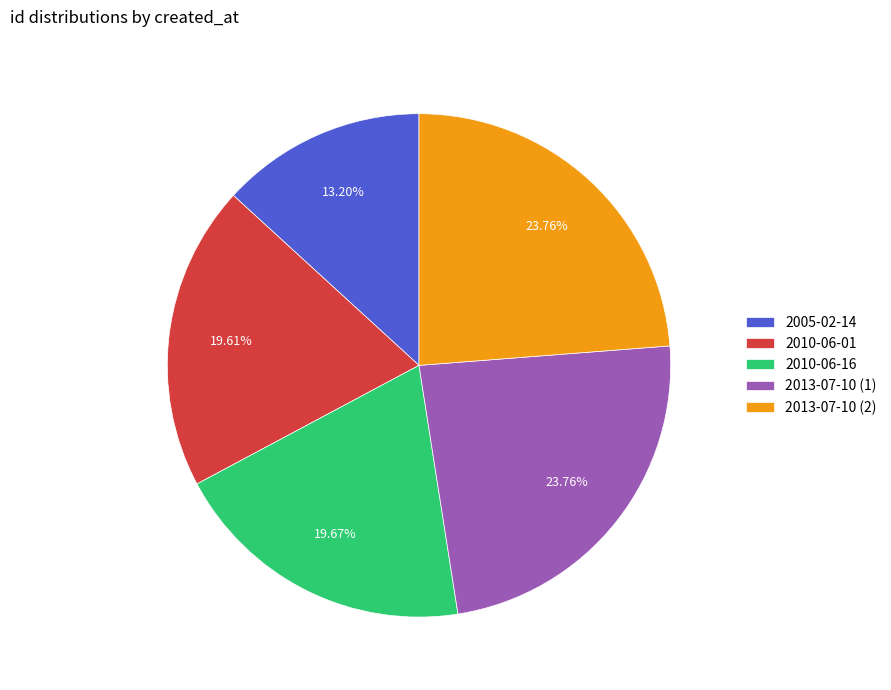

Combined, do 2005-02-14 and 2013-07-10 (2) account for over 50%?

No